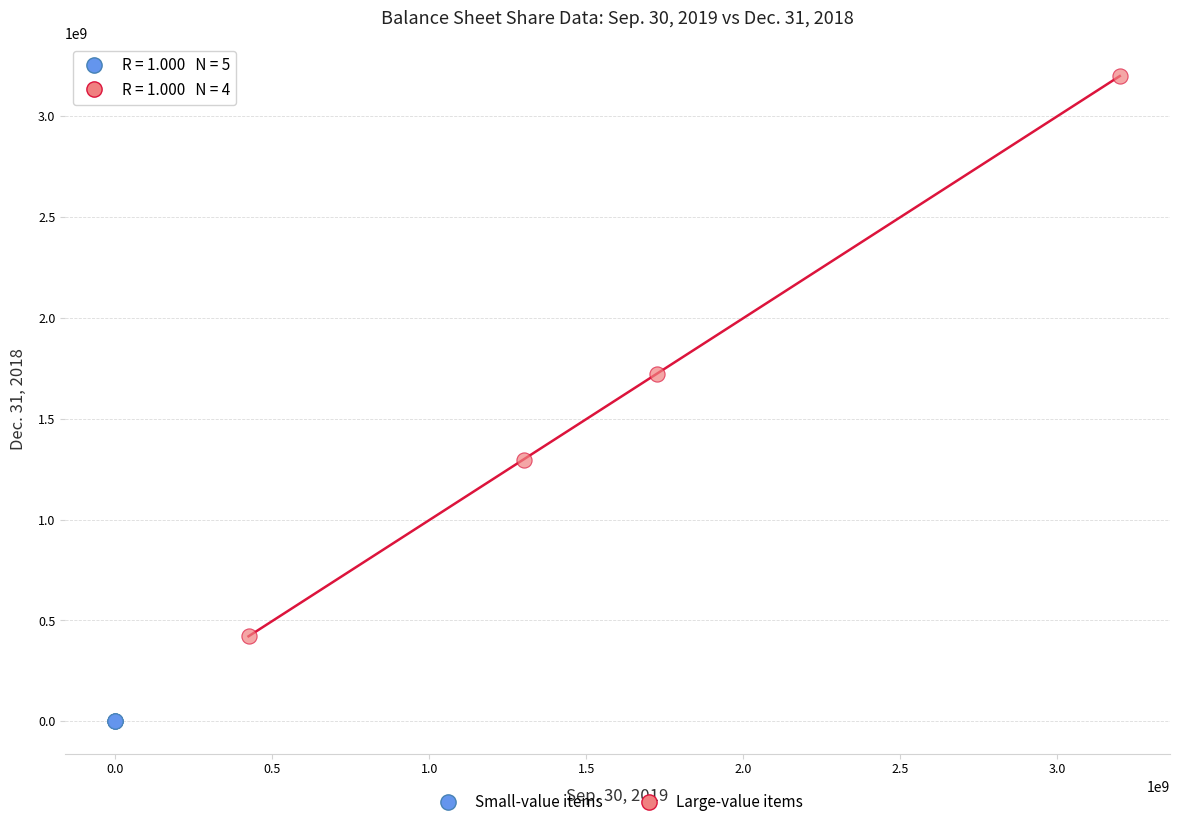

What are all the series names shown in the legend?

Small-value items, Large-value items